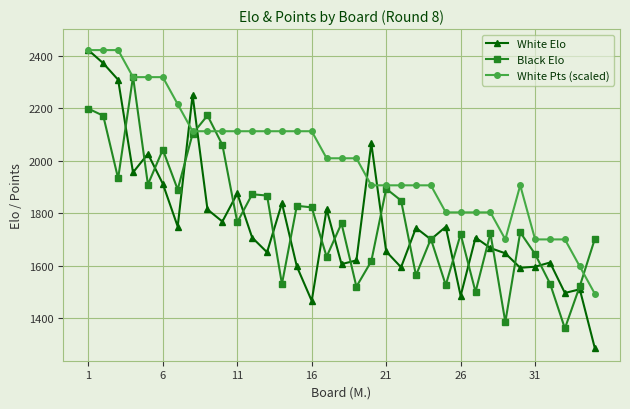

What is the average value of the White Pts (scaled) series?

2000